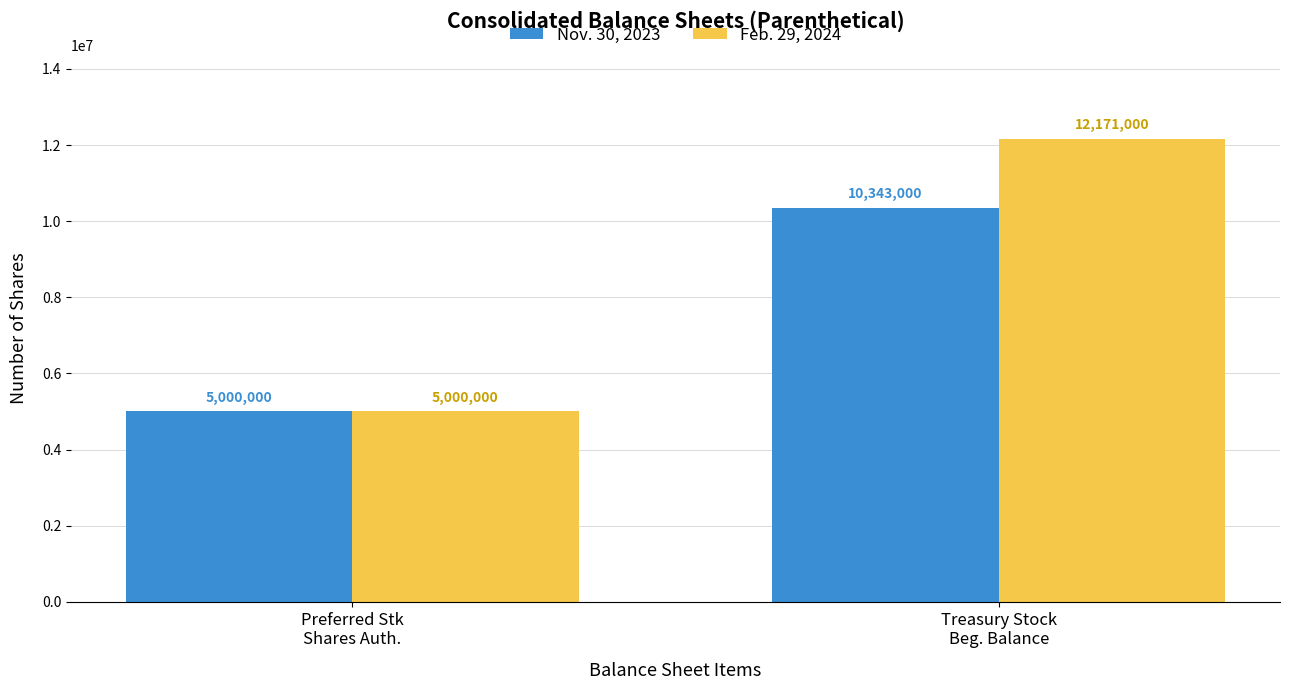

What is the average value of the Feb. 29, 2024 series?

8585500